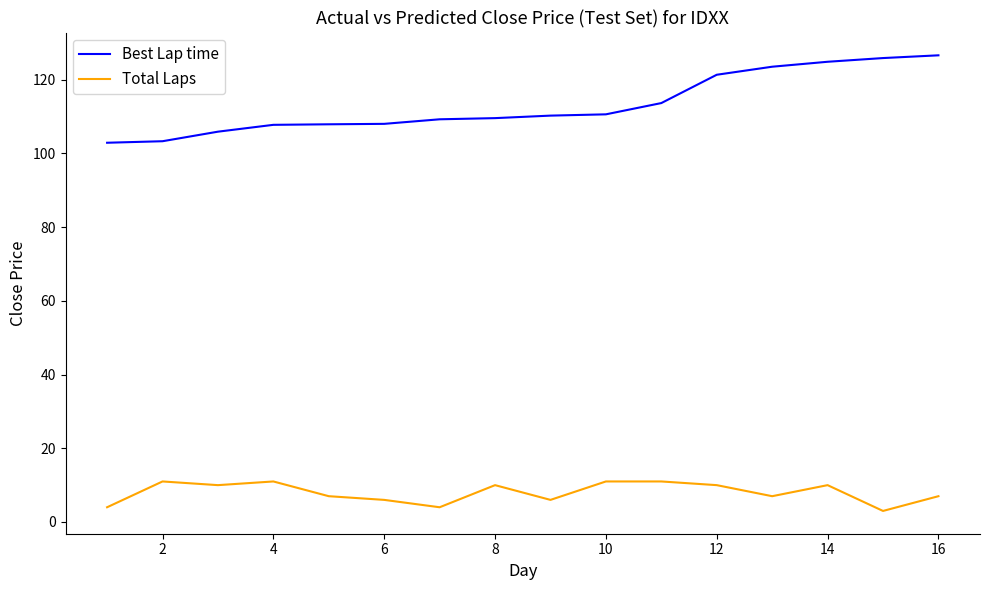

List the series in order of their peak value, lowest first.

Total Laps, Best Lap time